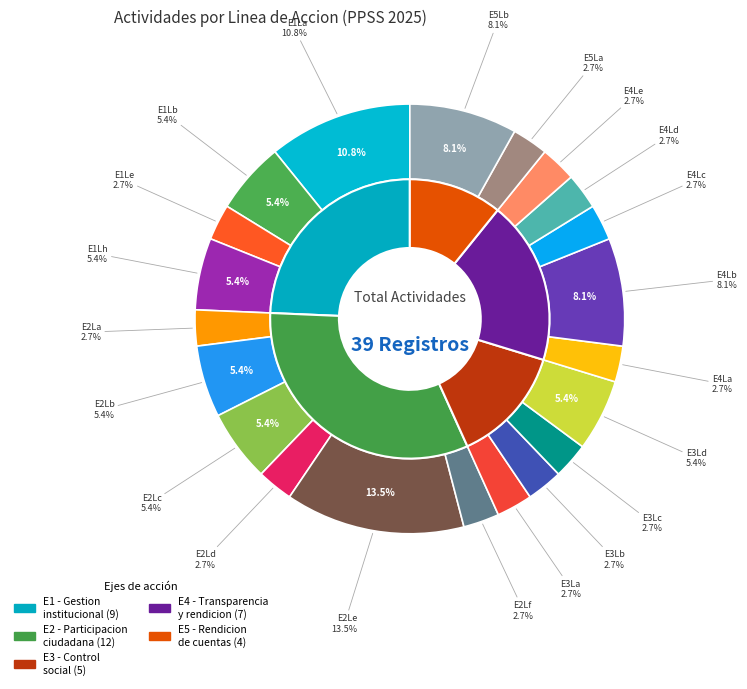

Does E1Lb represent more than half of the total?

No